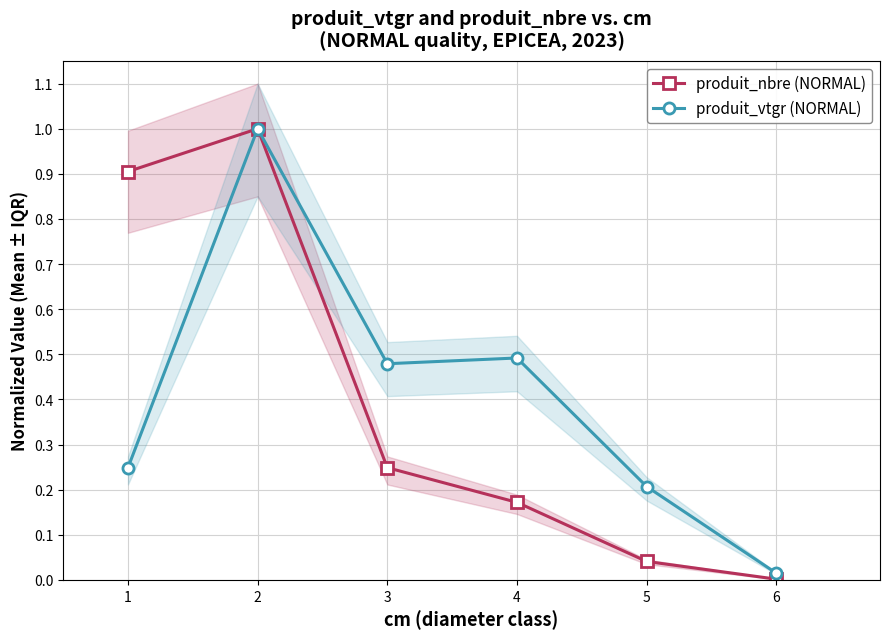

True or false: produit_vtgr (NORMAL) and produit_nbre (NORMAL) cross at least once.

False